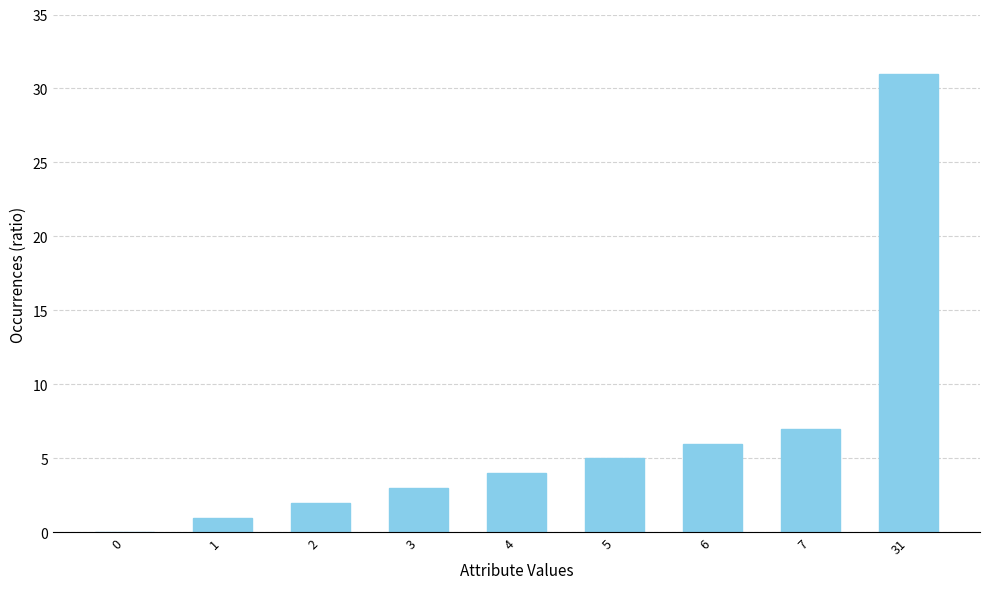

The value at 2 is 2. True or false?

True